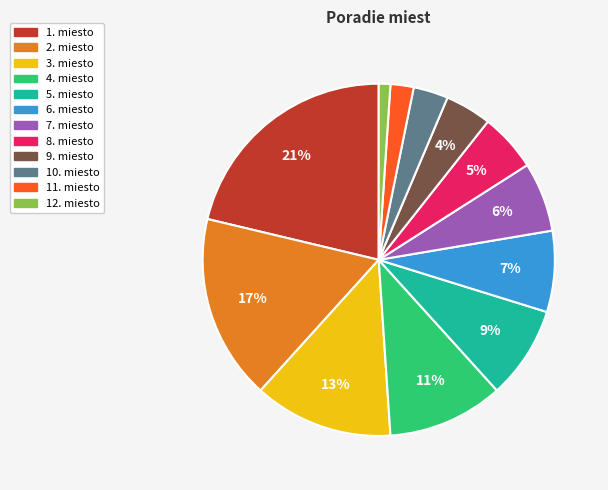

Is there a majority slice in this chart?

No